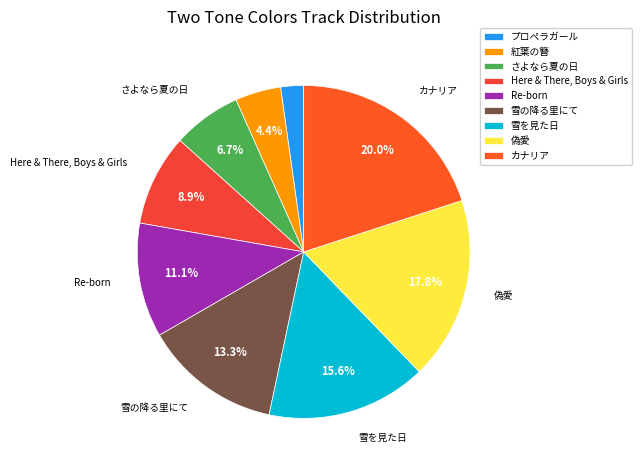

Rank the categories by value from lowest to highest.

プロペラガール, 紅葉の簪, さよなら夏の日, Here & There, Boys & Girls, Re-born, 雪の降る里にて, 雪を見た日, 偽愛, カナリア